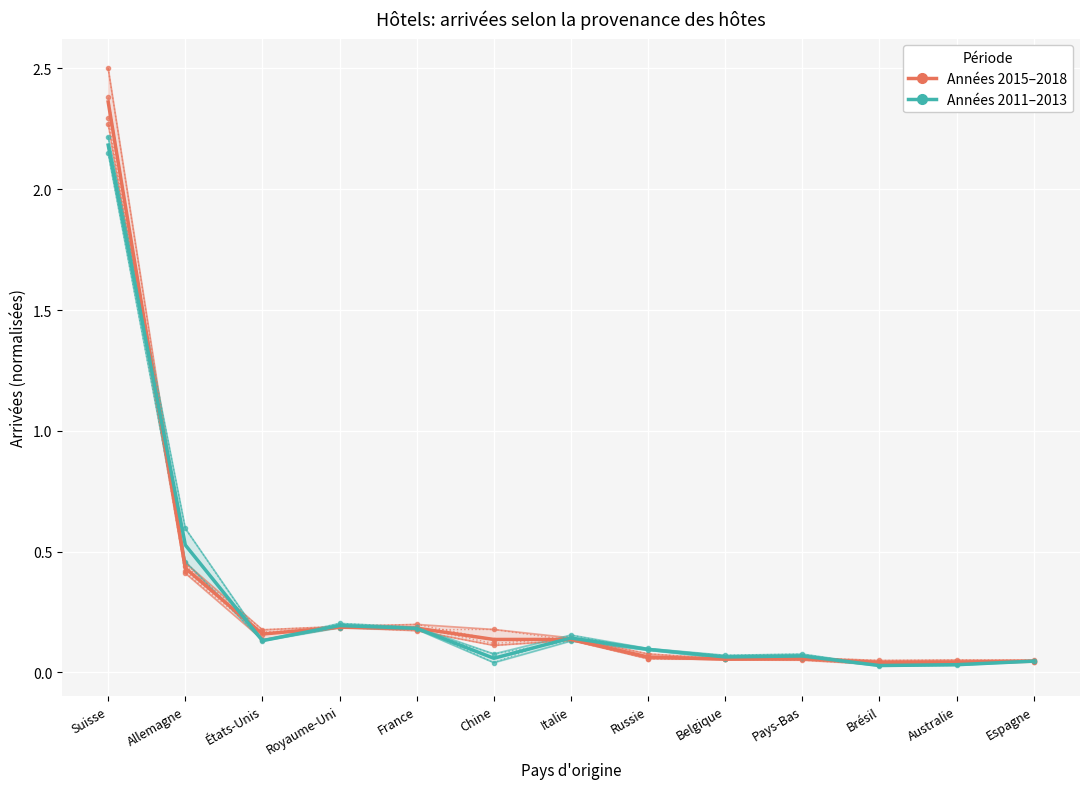

Which label corresponds to the smallest value in the chart?

Brésil